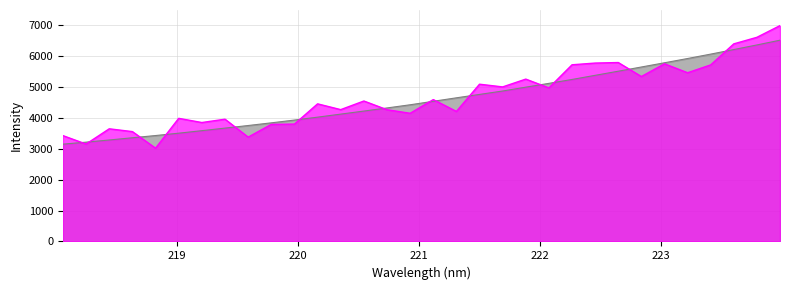

What is the difference between the values at 221.3083 and 223.2172?

1270.0